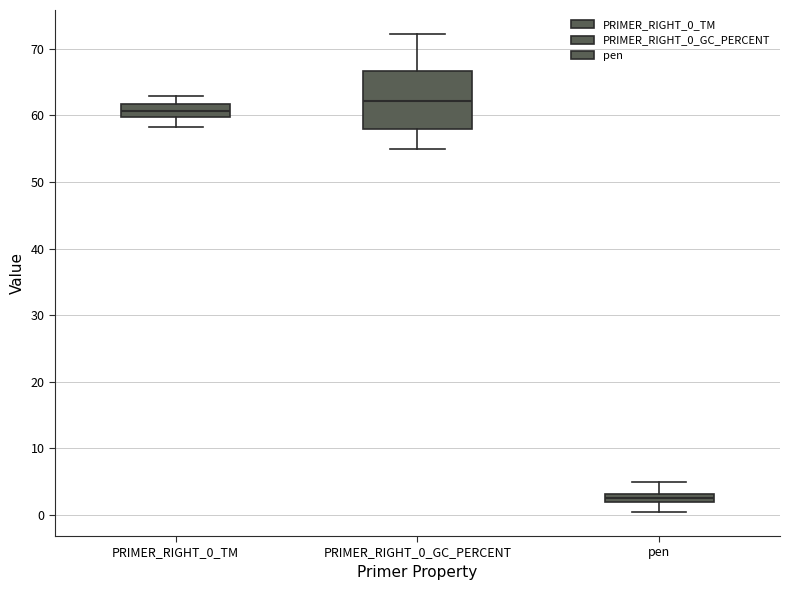

Where does the lower whisker of the box for PRIMER_RIGHT_0_TM end on the y-axis? The values are not printed on the chart, so give them approximately, as read against the axis.

58